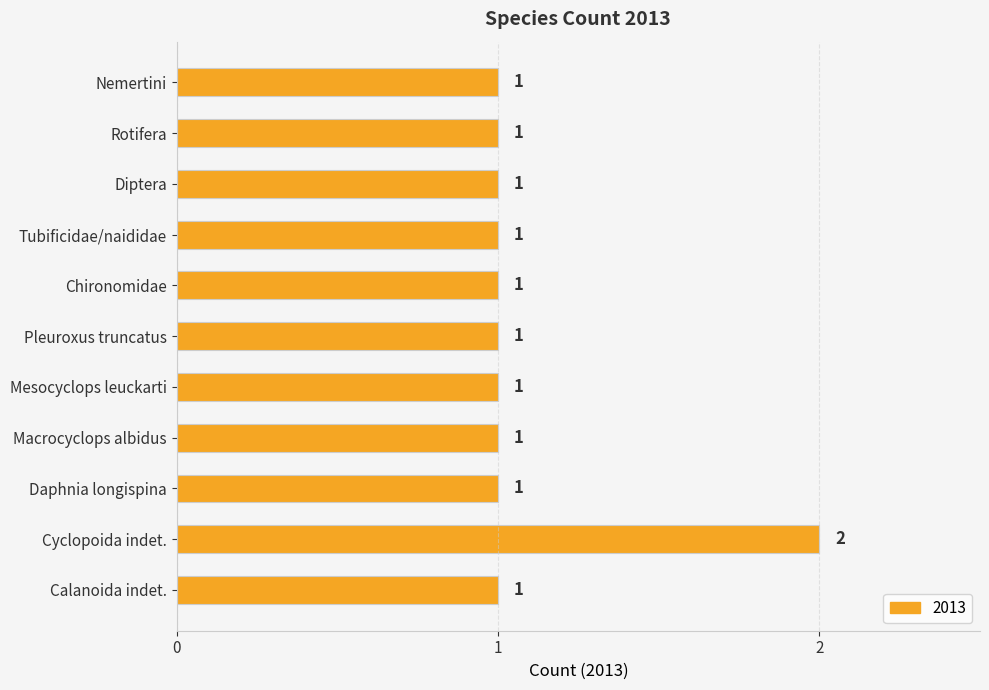

What is the sum of the values at Mesocyclops leuckarti and Diptera?

2